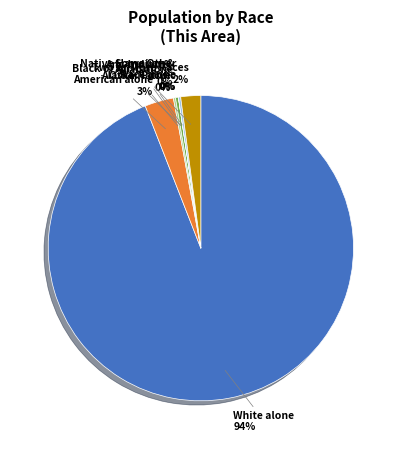

Is there any slice that represents more than half of the pie?

Yes